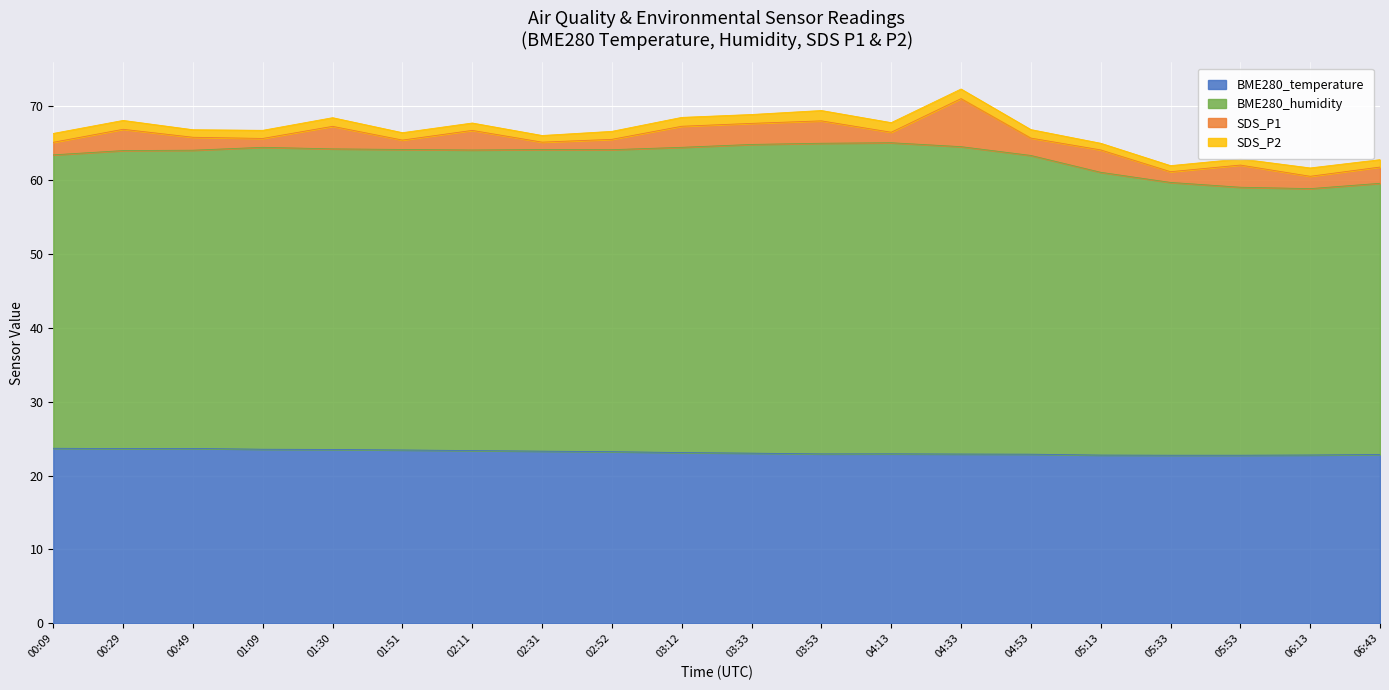

True or false: BME280_humidity has more than 0 points higher than both neighbors.

True